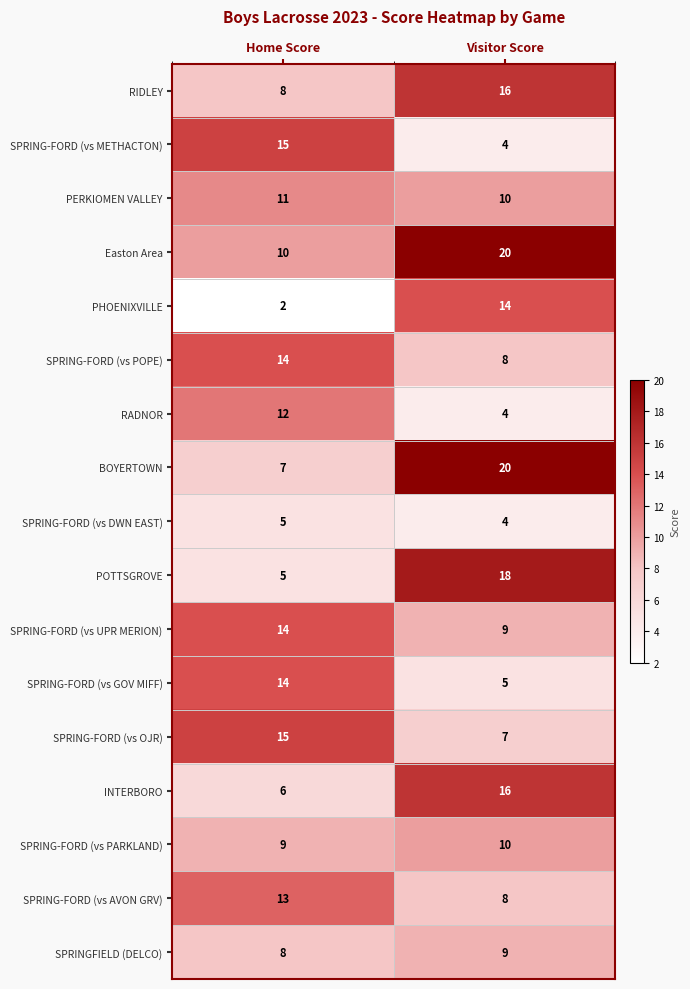

What is the total value across all series at Home Score?

168